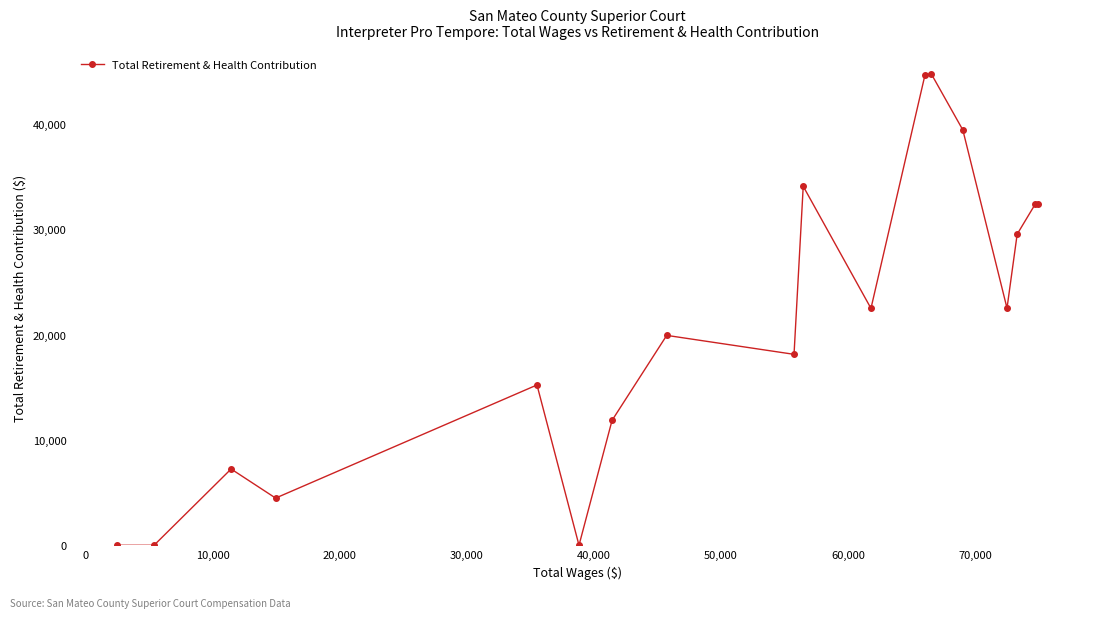

What is the average value?

21060